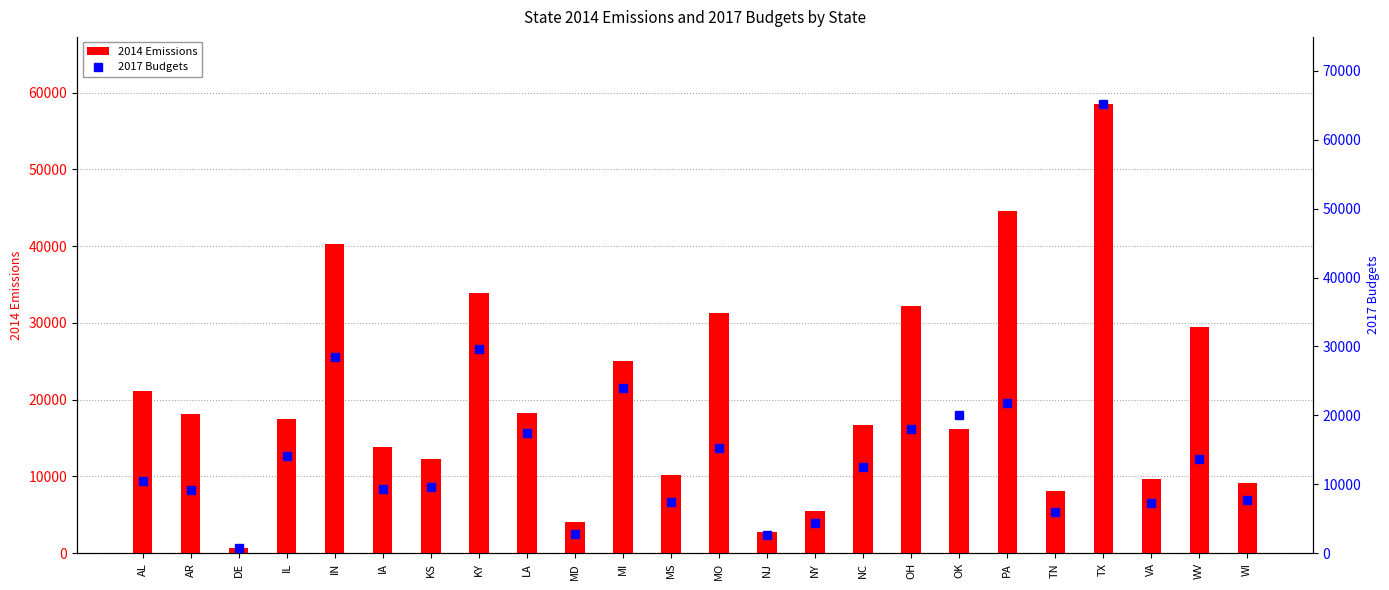

What is the average value of the 2017 Budgets series?

14878.0